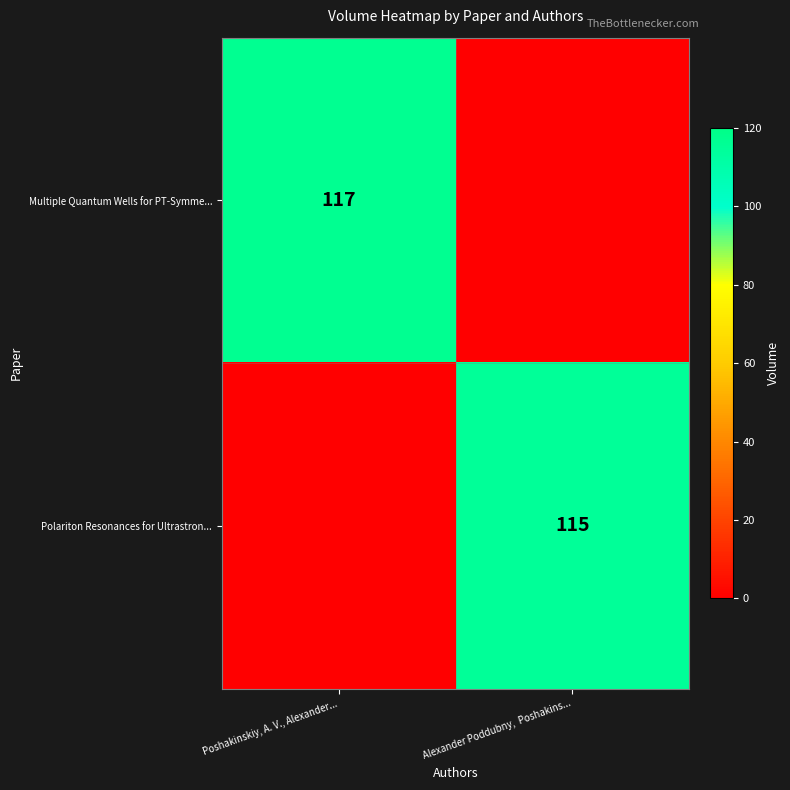

What is the difference between the row_0 values at Alexander Poddubny,  Poshakins... and Poshakinskiy, A. V., Alexander...?

117